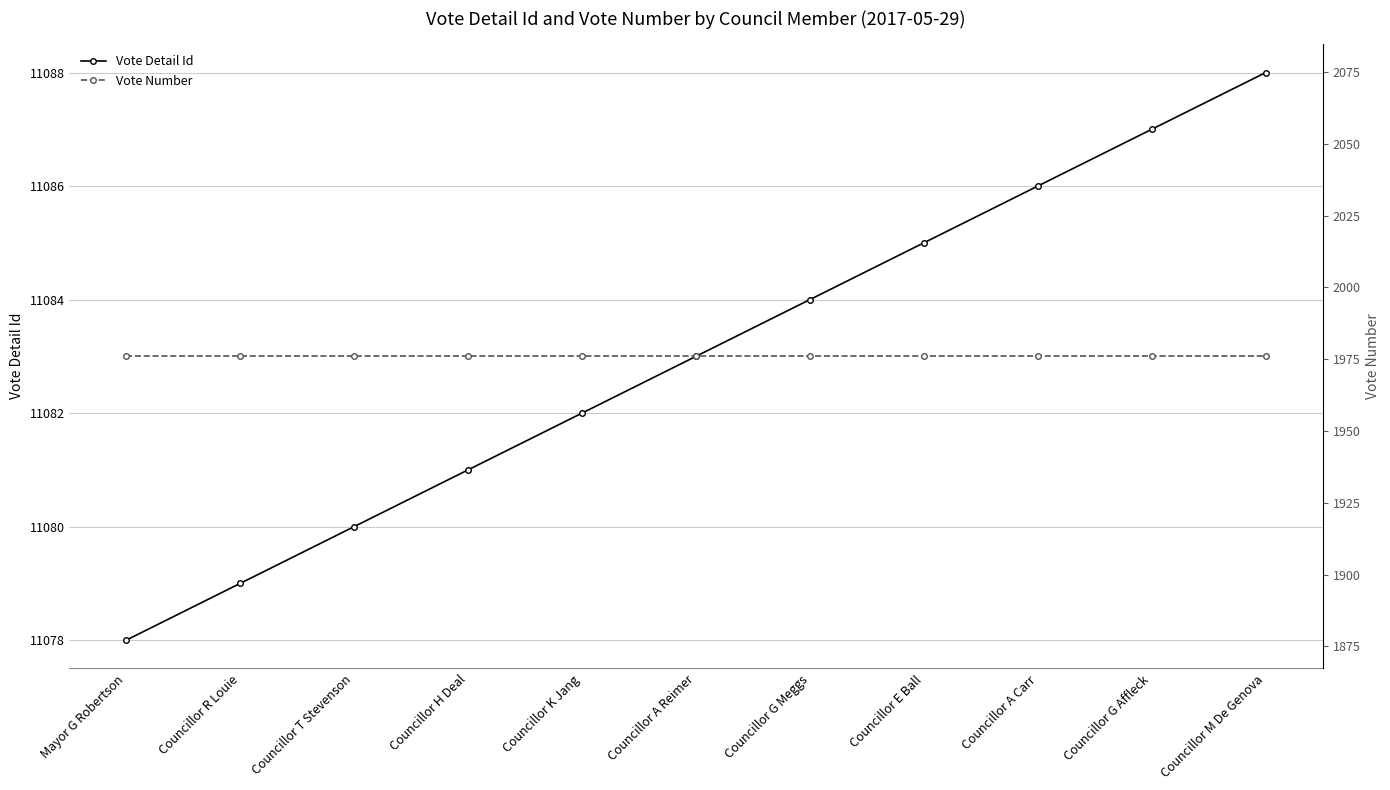

What is the average value of the Vote Number series?

1976